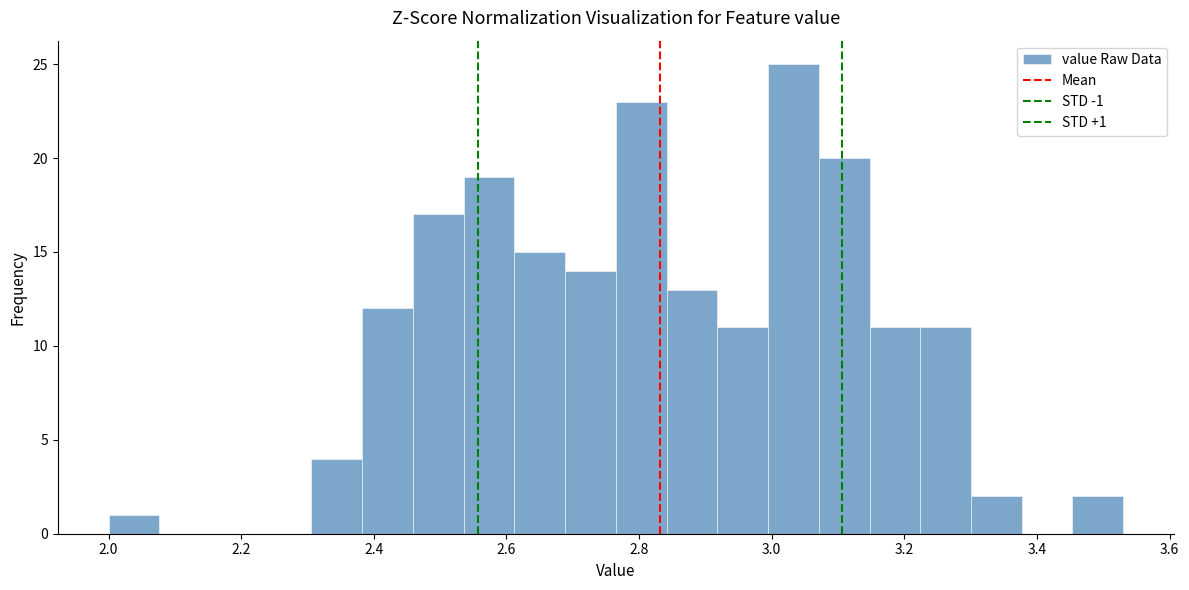

Around what value on the x-axis is the tallest bar? Give the approximate position of its centre, as read against the axis.

3.04